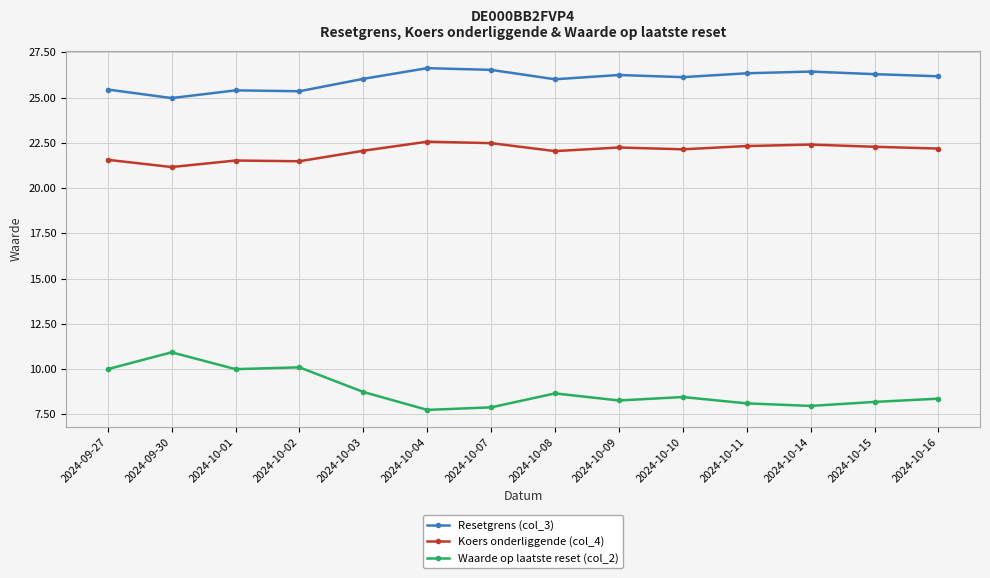

Does the chart display data point markers on the line(s)?

Yes